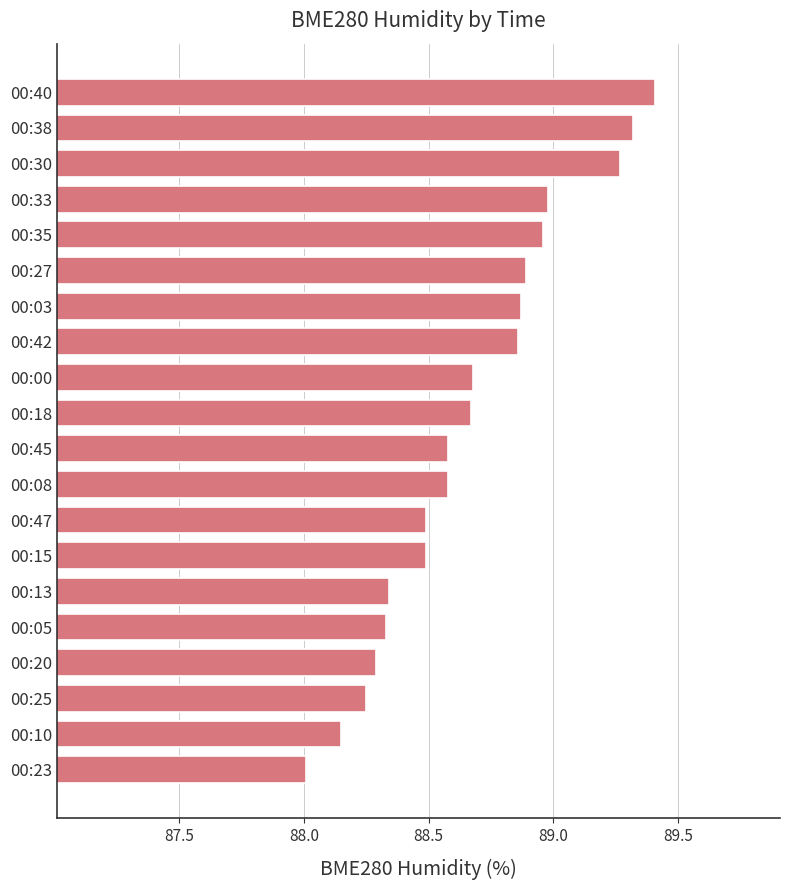

What is the sum of all values?

1773.4